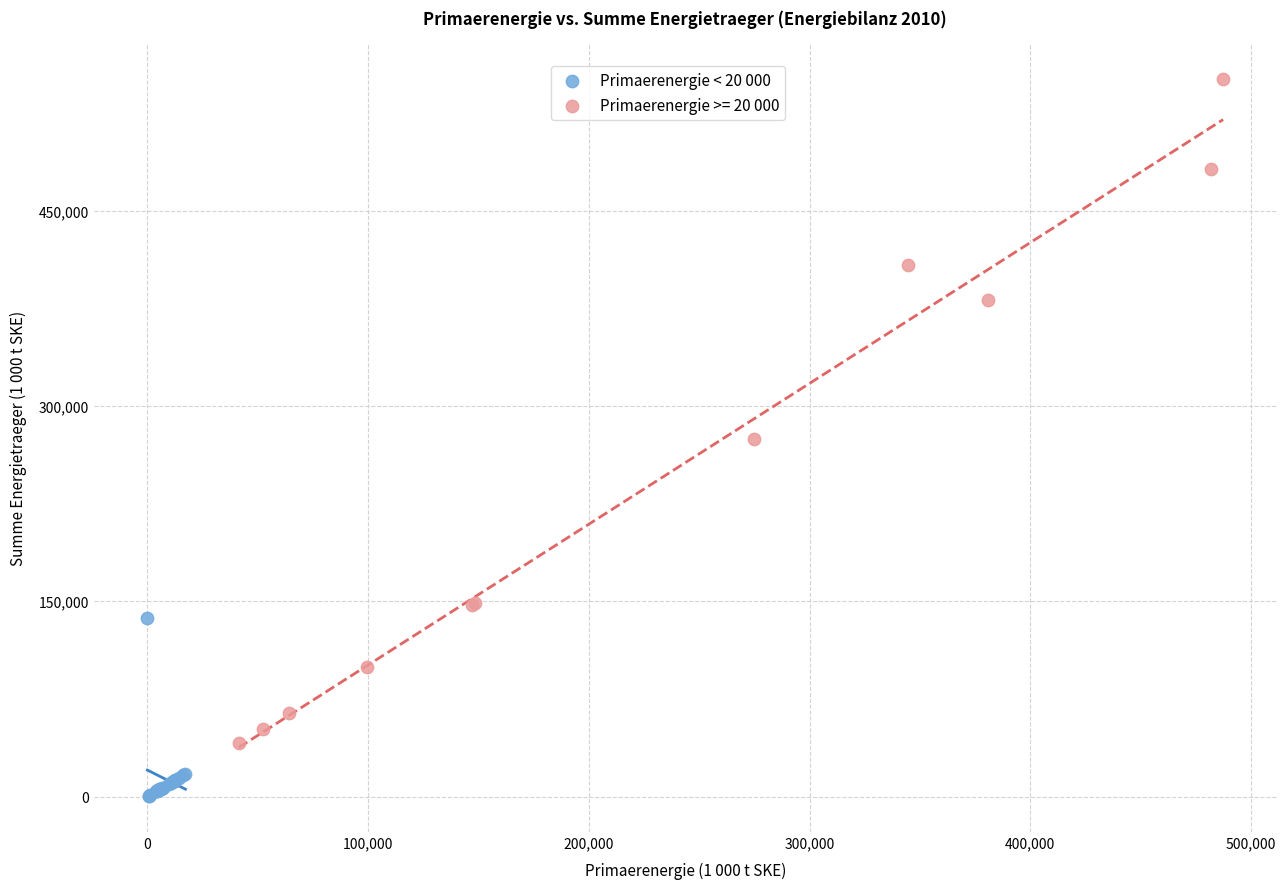

Which series has the largest Y range (max minus min)?

Primaerenergie >= 20 000